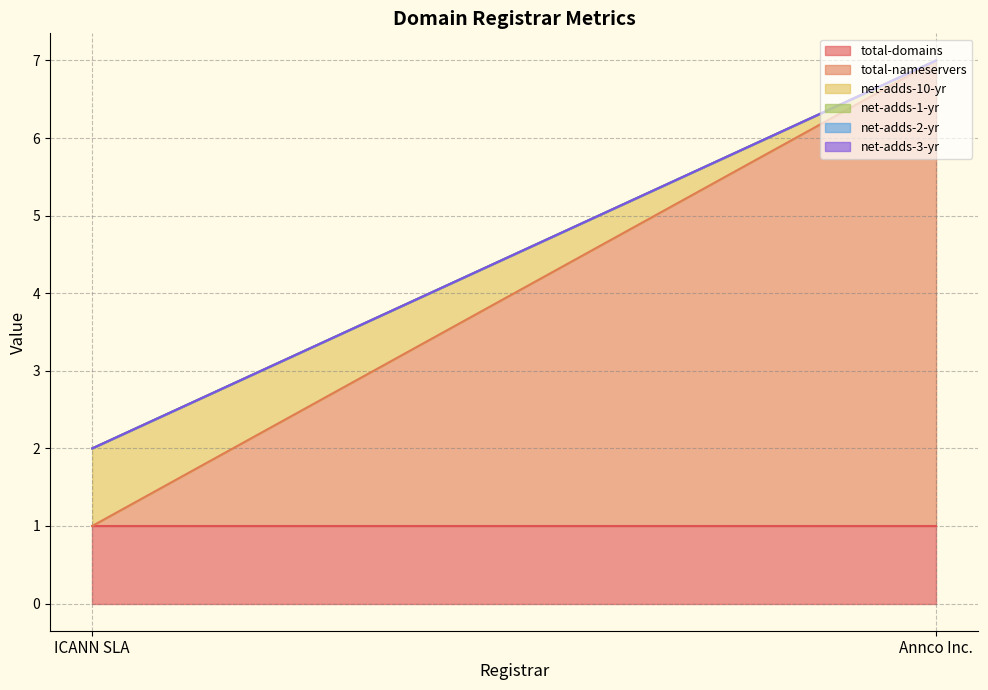

List the labels in order of net-adds-2-yr value, smallest first.

ICANN SLA, Annco Inc.